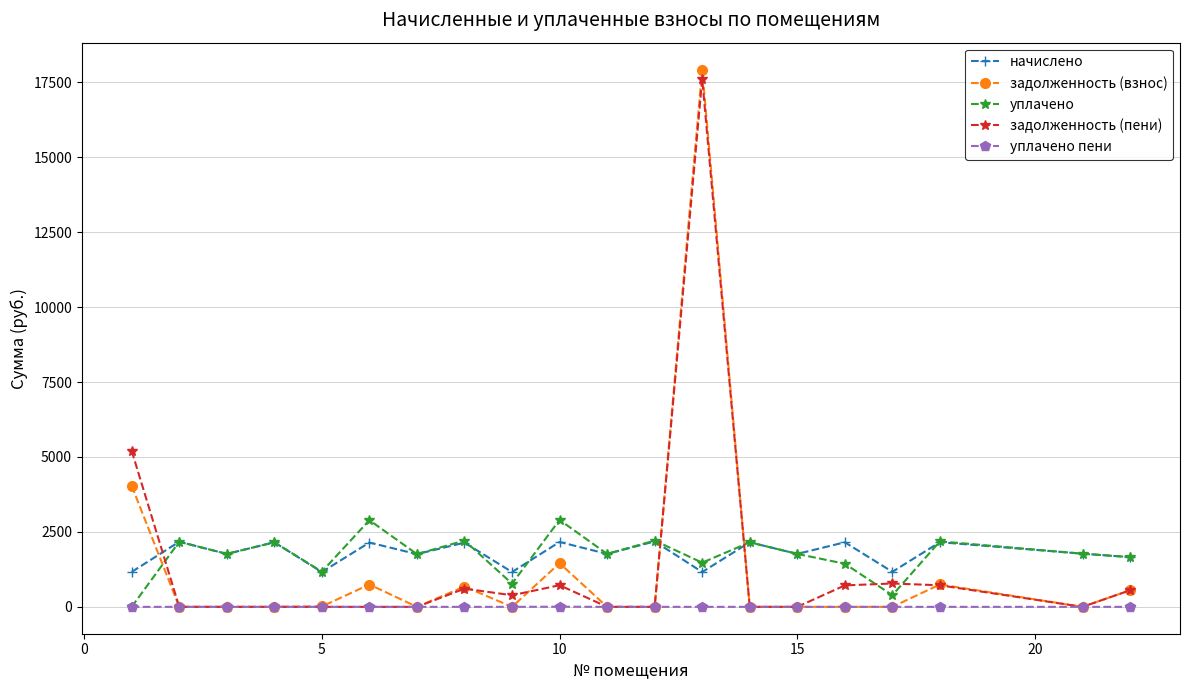

Which series has the widest spread of values?

задолженность (взнос)